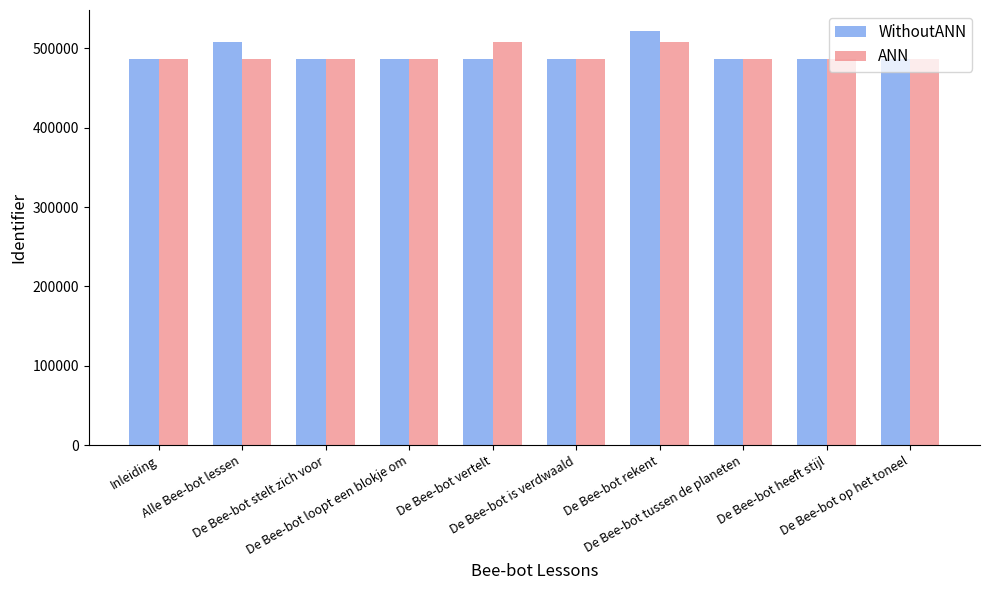

Count the number of categories in the chart.

10